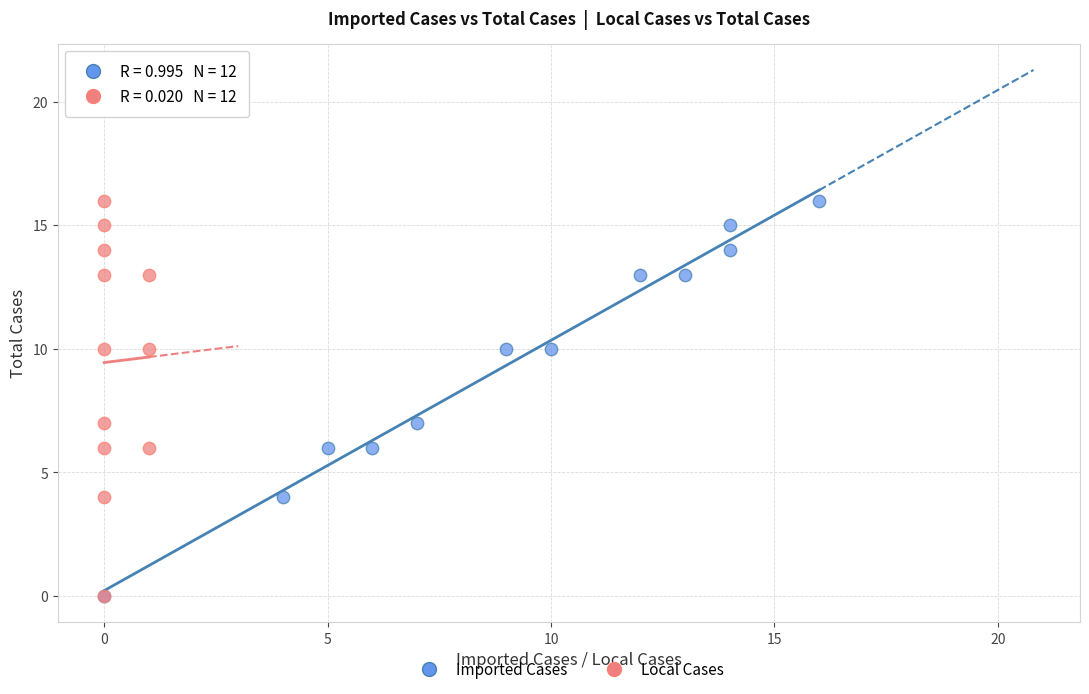

What are all the series names shown in the legend?

Imported Cases, Local Cases